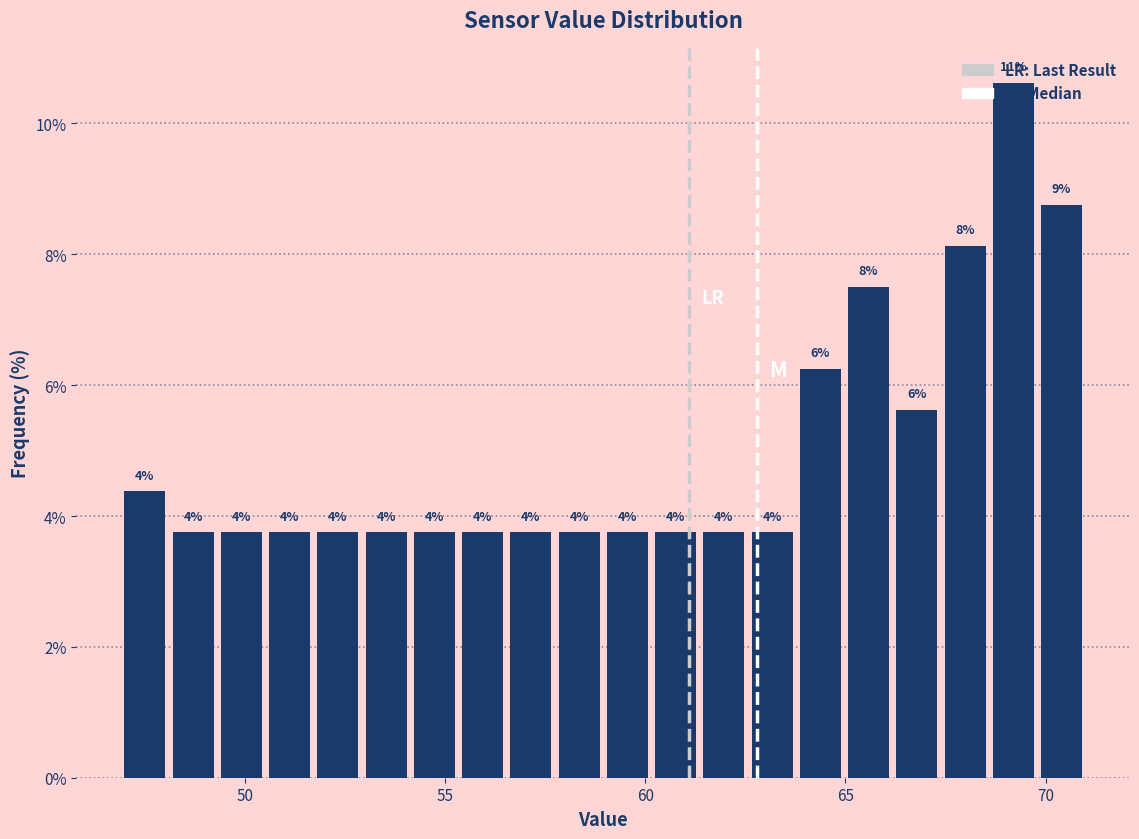

Around what value on the x-axis is the tallest bar? Give the approximate position of its centre, as read against the axis.

69.0